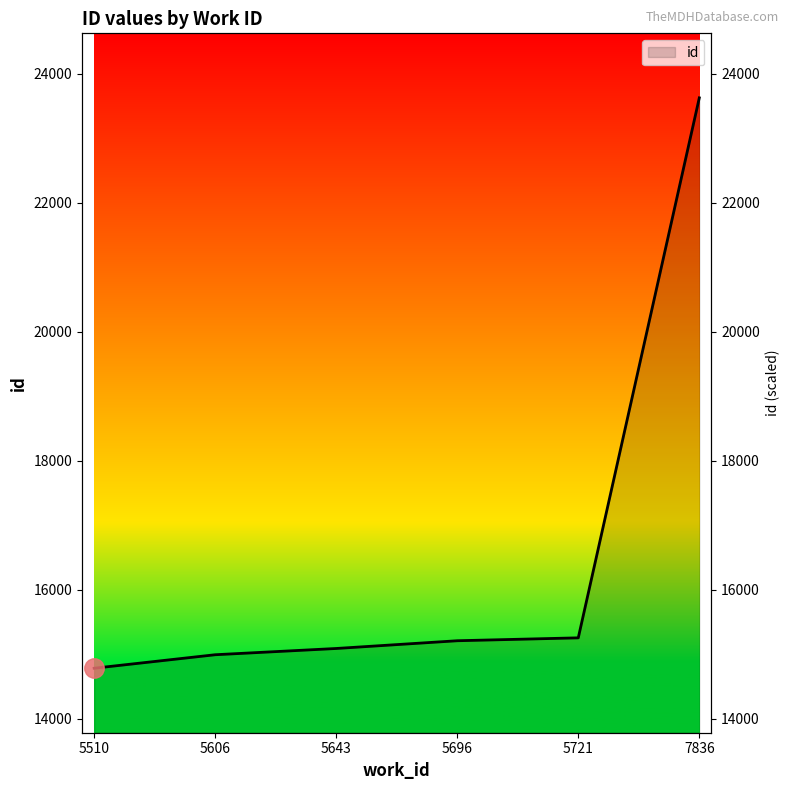

The chart shows a value of 8141 at 7836. True or false?

False